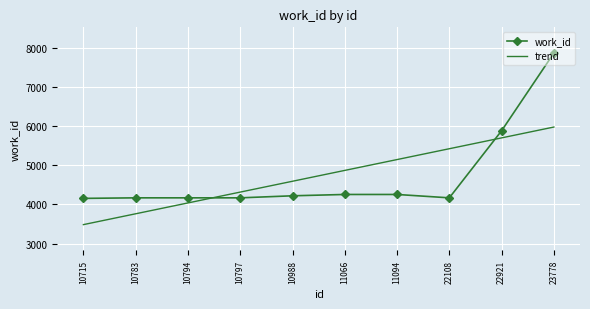

What is the lowest value of the work_id series?

4153.0